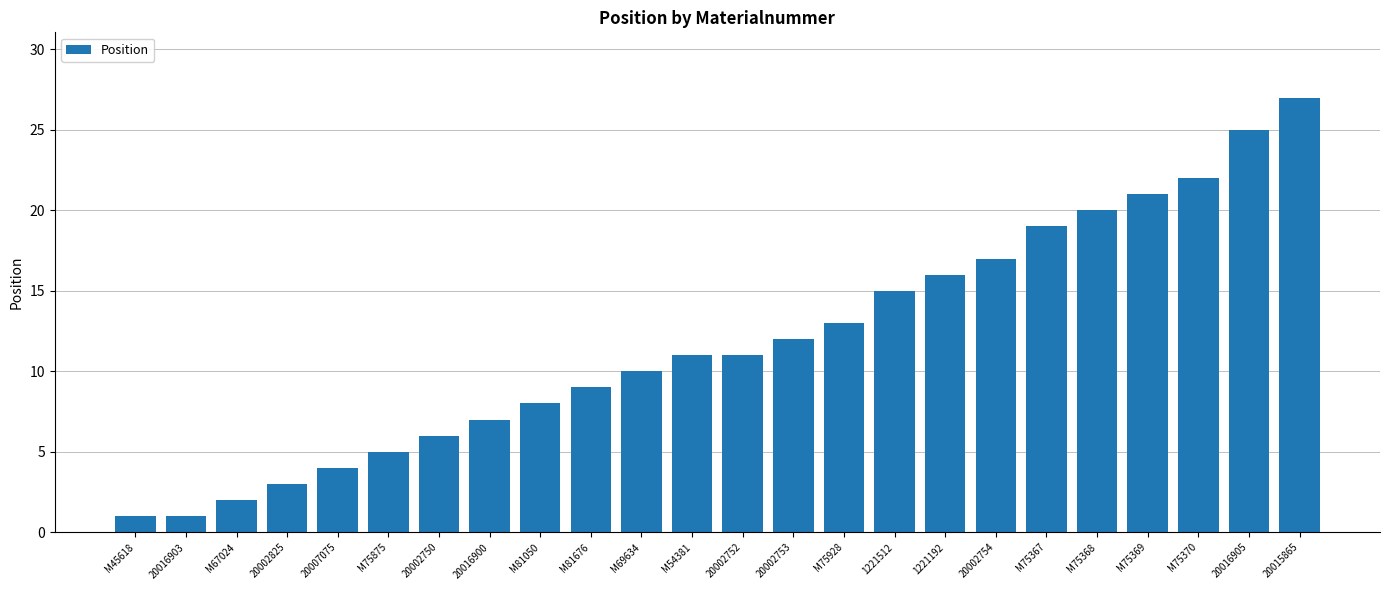

What is the label of the 4th bar from the right?

M75369